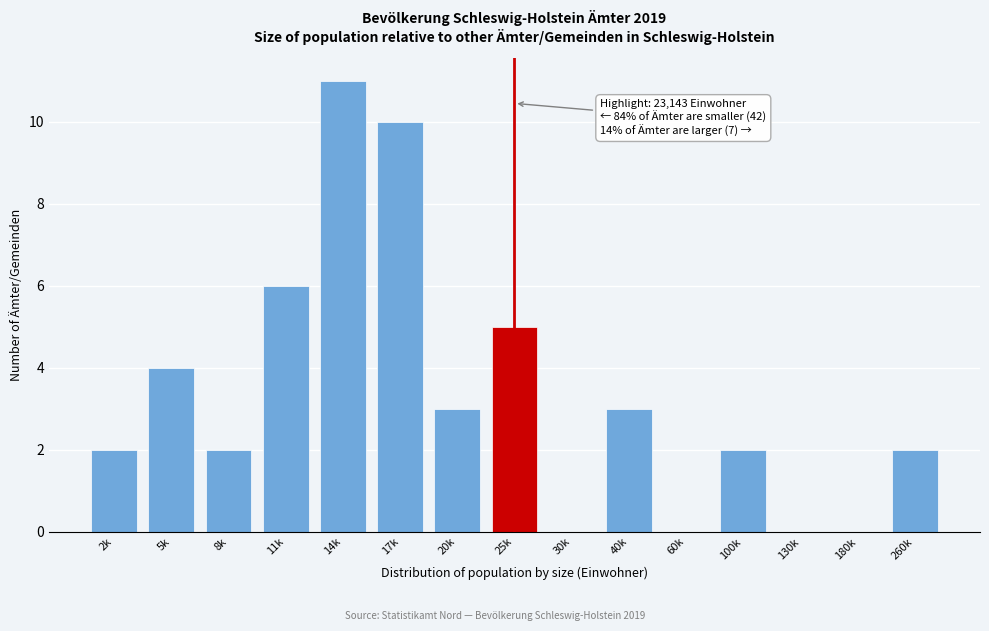

Reading left to right, transcribe all the data shown in this chart.

2k=2	5k=4	8k=2	11k=6	14k=11	17k=10	20k=3	25k=5	30k=0	40k=3	60k=0	100k=2	130k=0	180k=0	260k=2